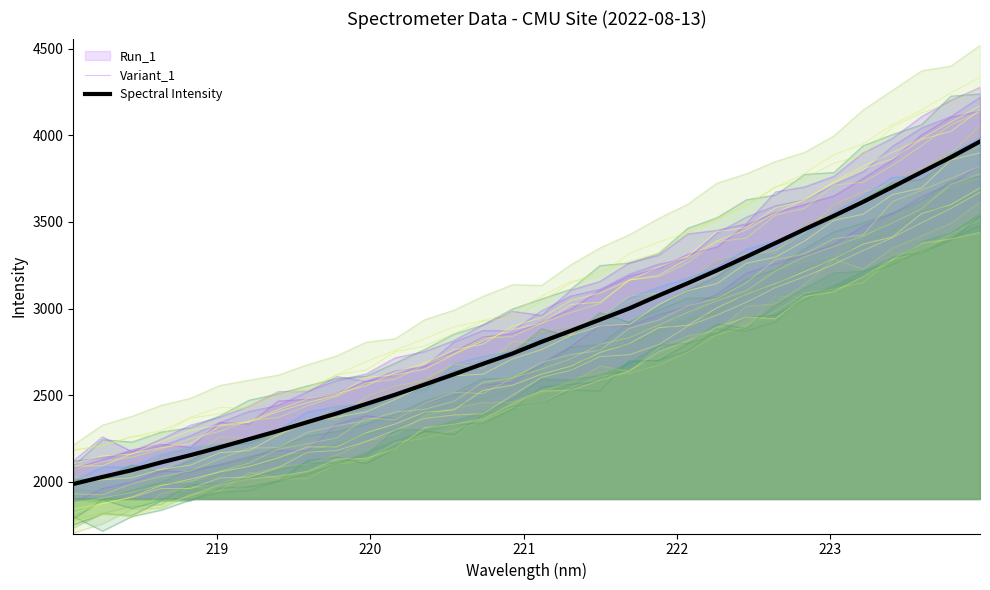

True or false: Variant_1 and Spectral Intensity intersect in this chart.

False